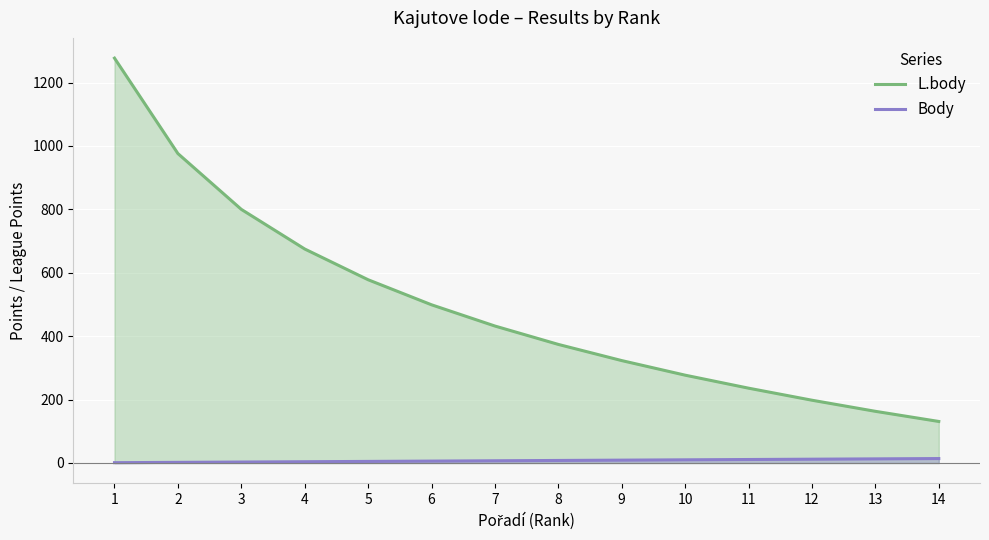

Reading right to left, transcribe all the data shown in this chart.

L.body: 131	163	198	236	277	323	374	432	499	578	675	800	976	1277
Body: 14	13	12	11	10	9	8	7	6	5	4	3	2	1